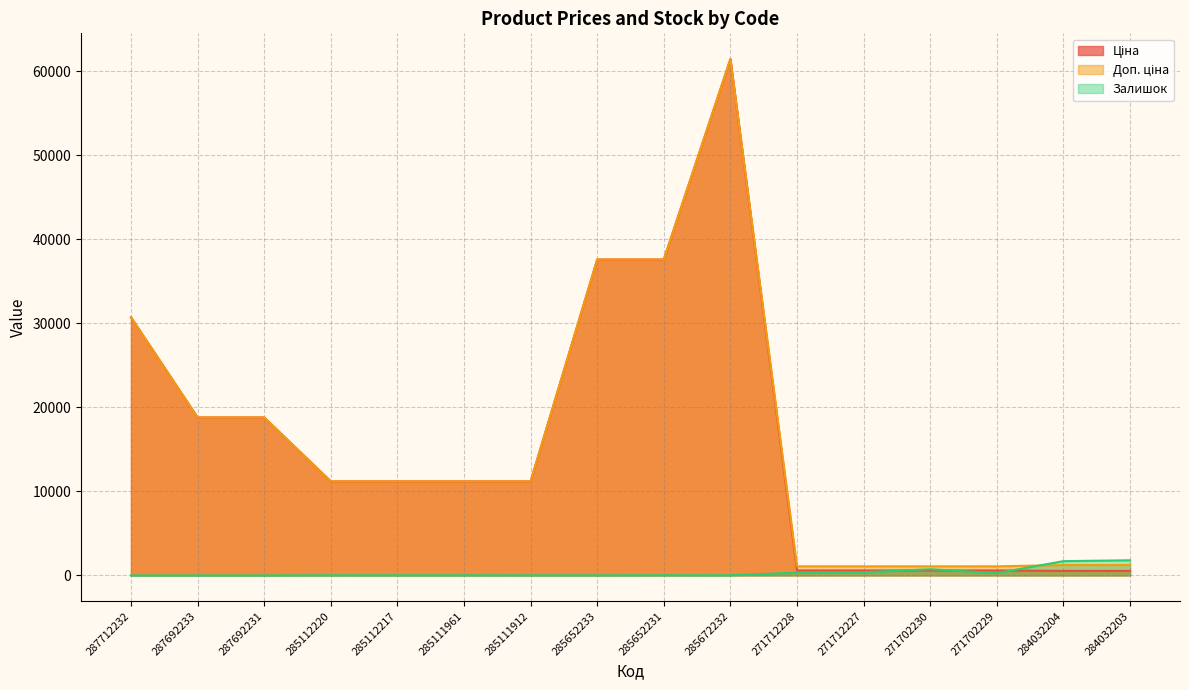

Rank the series by their maximum value, from highest to lowest.

Ціна, Доп. ціна, Залишок